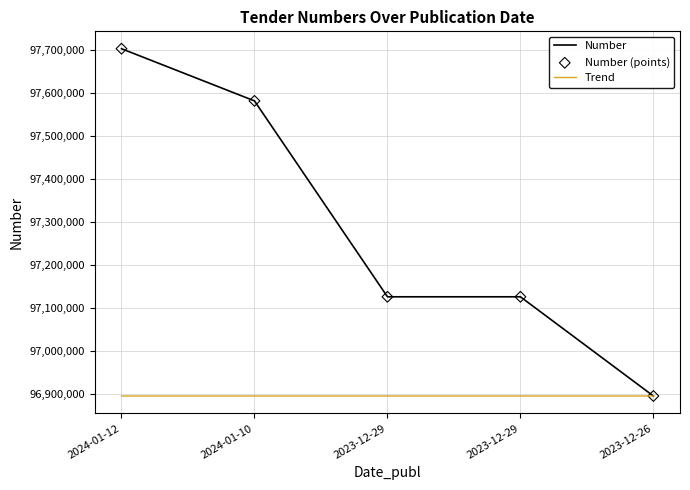

Does the chart have visible grid lines?

Yes